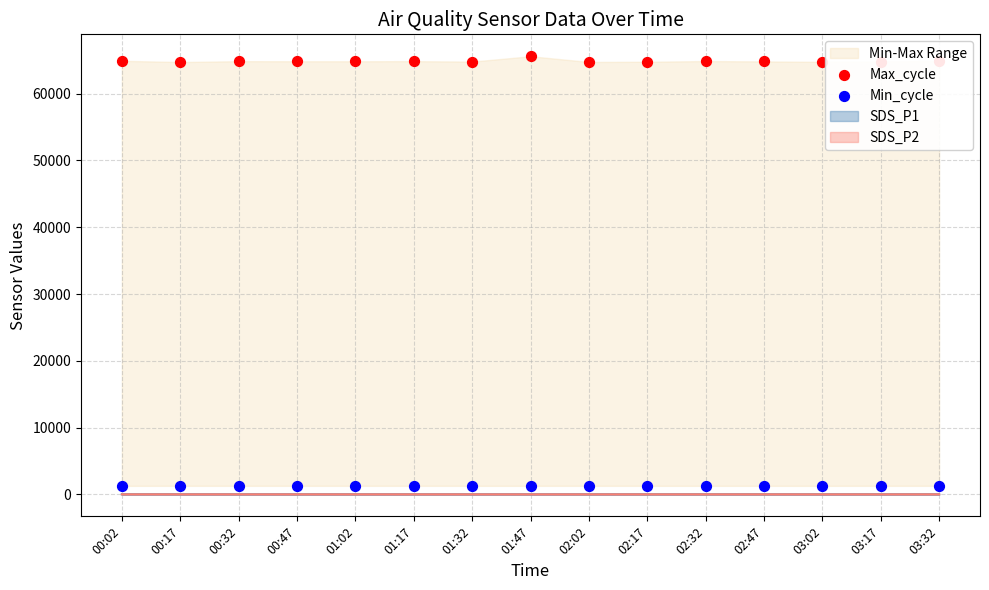

At which category is the sum across all series the highest?

01:47